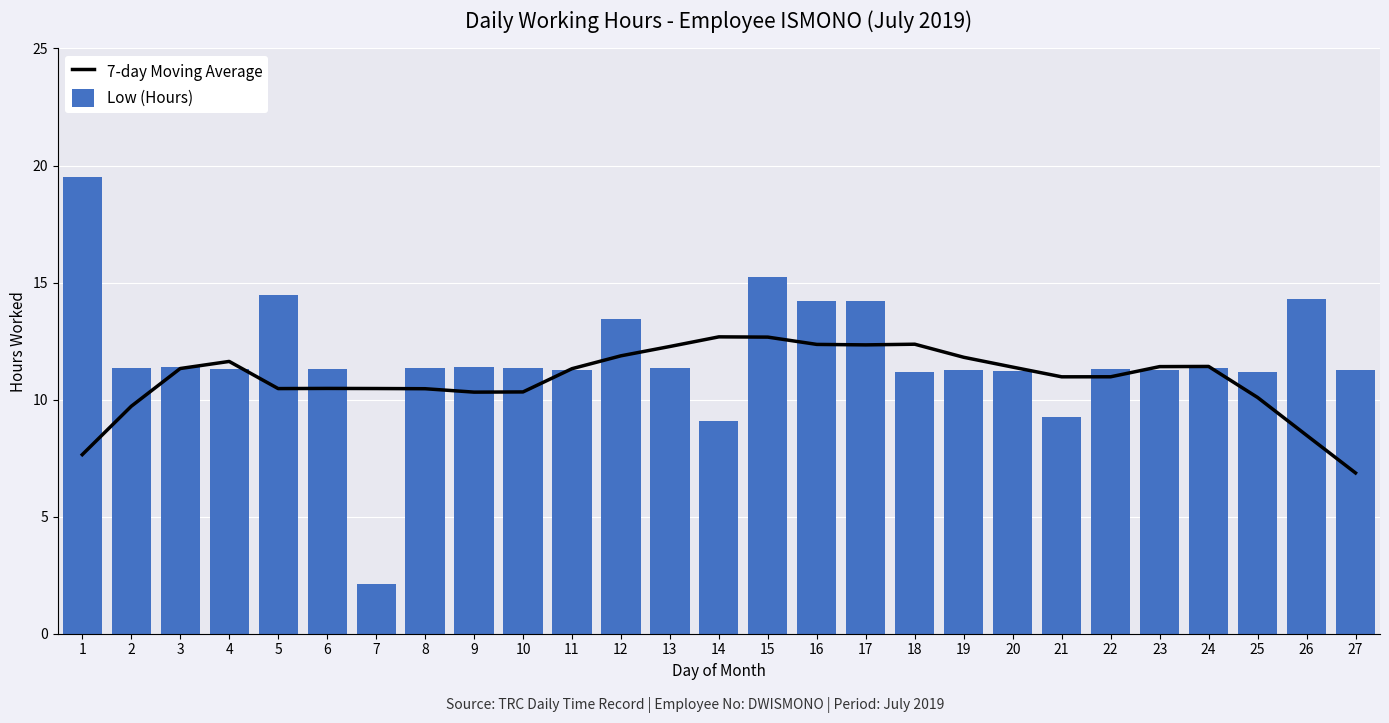

List the labels in order of 7-day Moving Average value, smallest first.

27, 1, 26, 2, 25, 9, 10, 8, 5, 7, 6, 21, 22, 11, 3, 20, 23, 24, 4, 19, 12, 13, 17, 16, 18, 15, 14